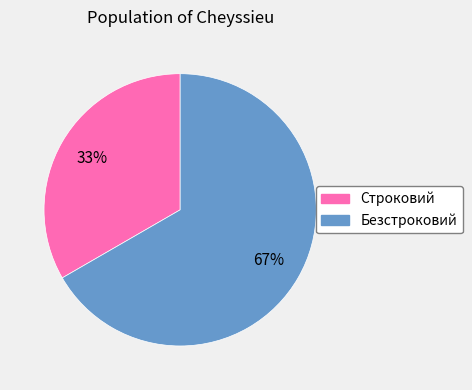

How many slices are in this pie chart?

2